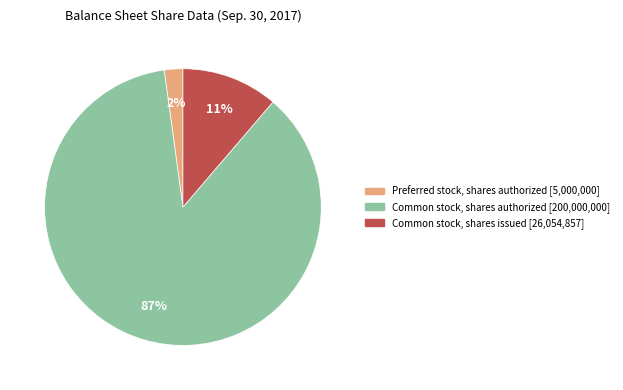

Is there a majority slice in this chart?

Yes